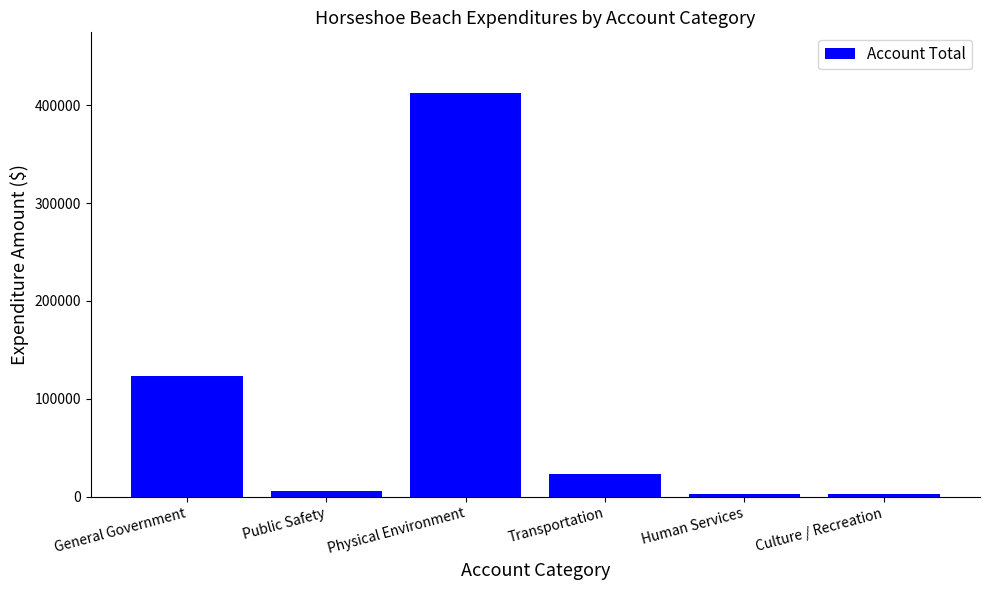

Where is the data nearest to the value 207469?

General Government